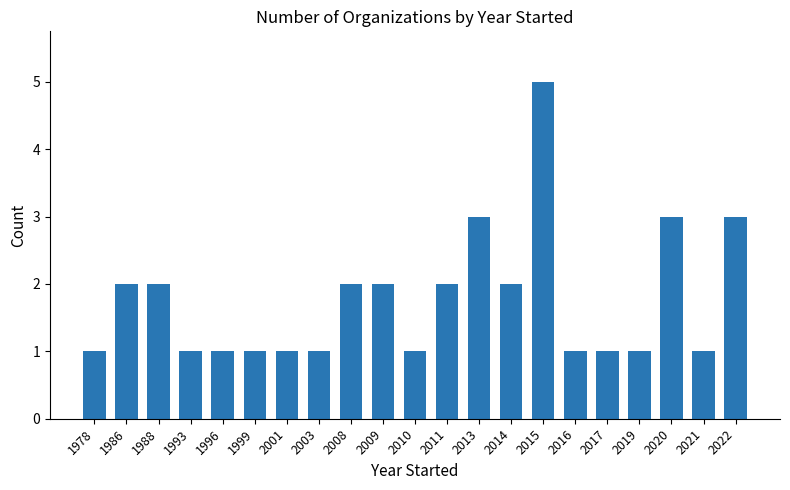

Is it true that the value at 2009 is 3?

False